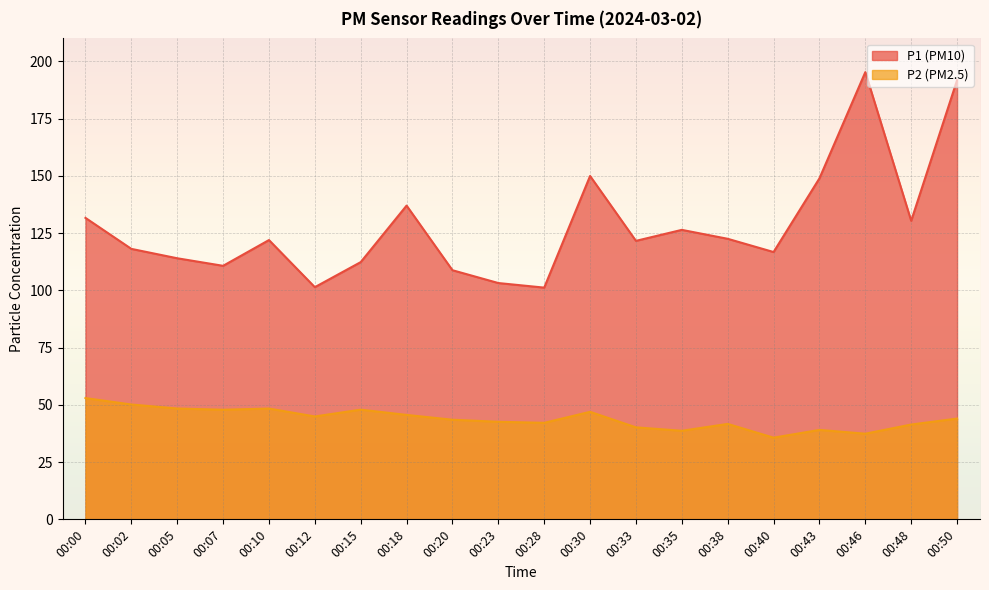

List the series in order of their peak value, lowest first.

P2 (PM2.5), P1 (PM10)